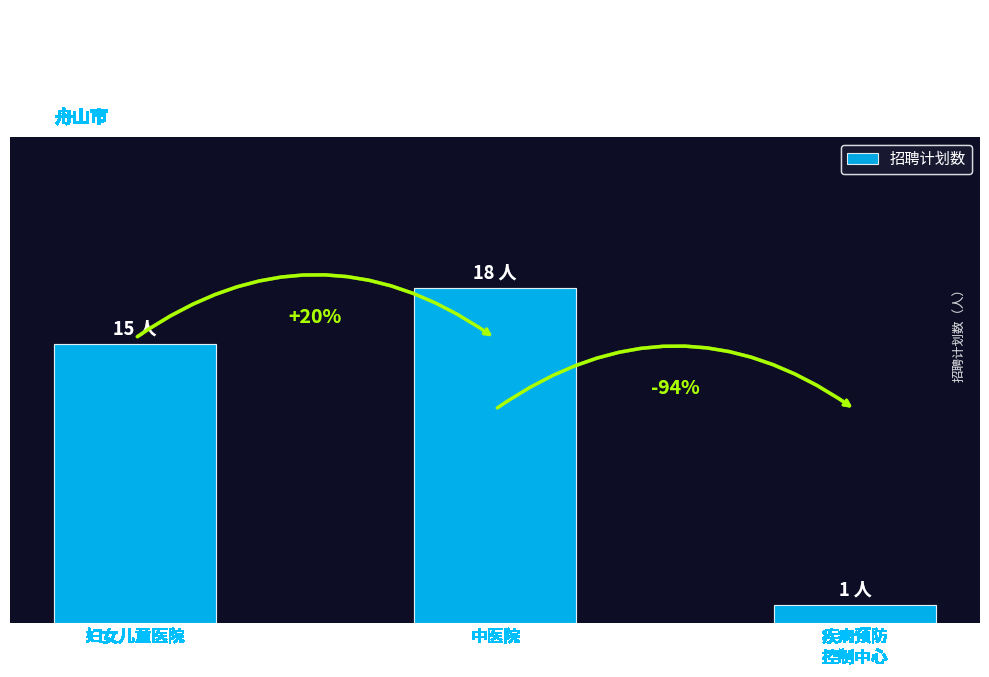

Reading right to left, what are all the values shown in this chart?

1	18	15